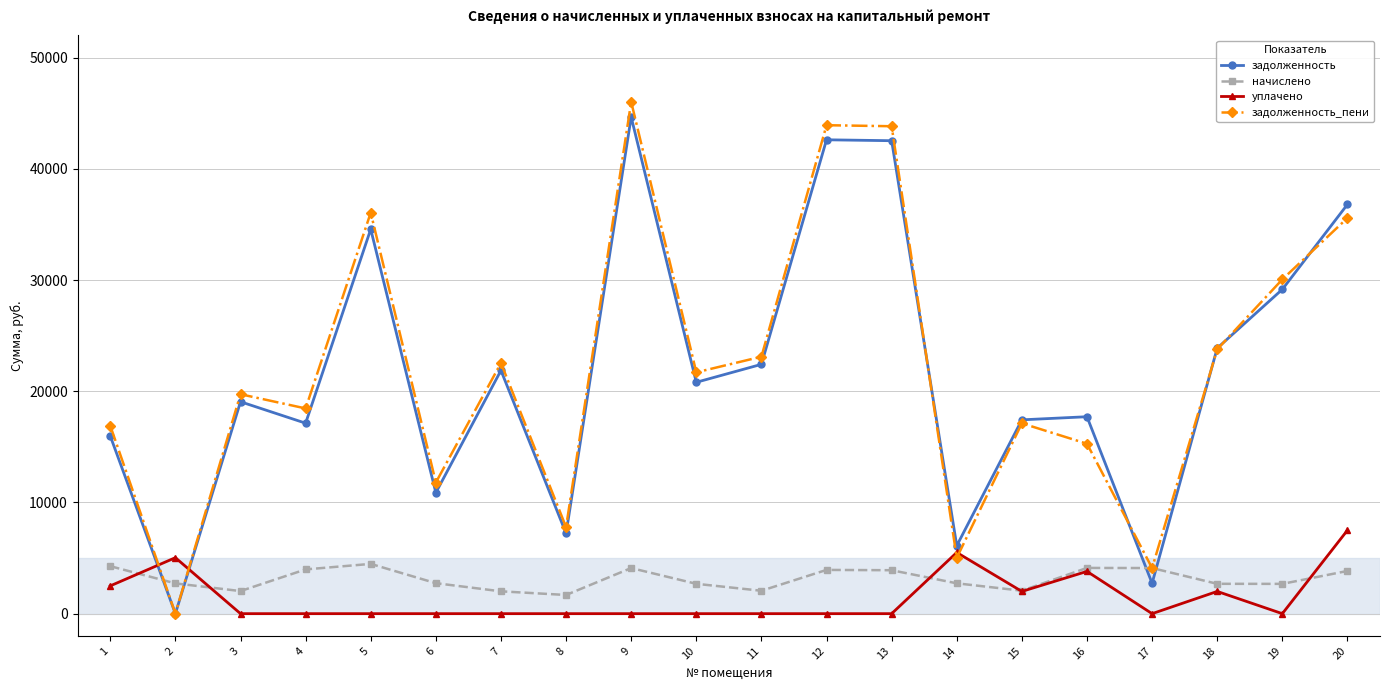

Which series has the largest total across all categories?

задолженность_пени